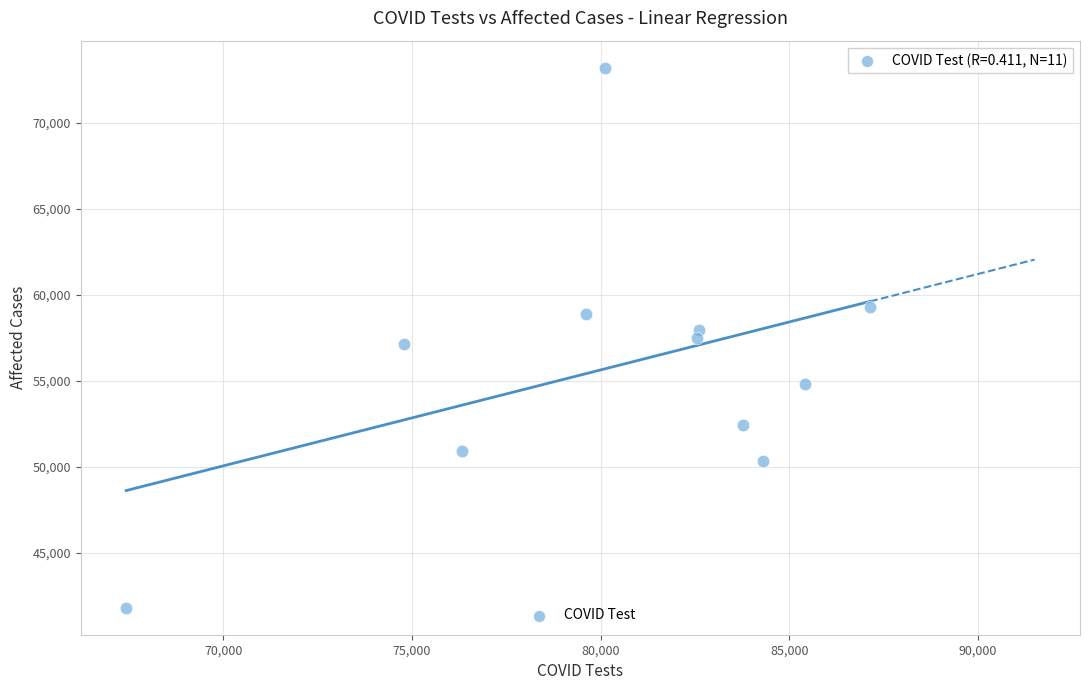

What is the range of Y values (max minus min)?

31399